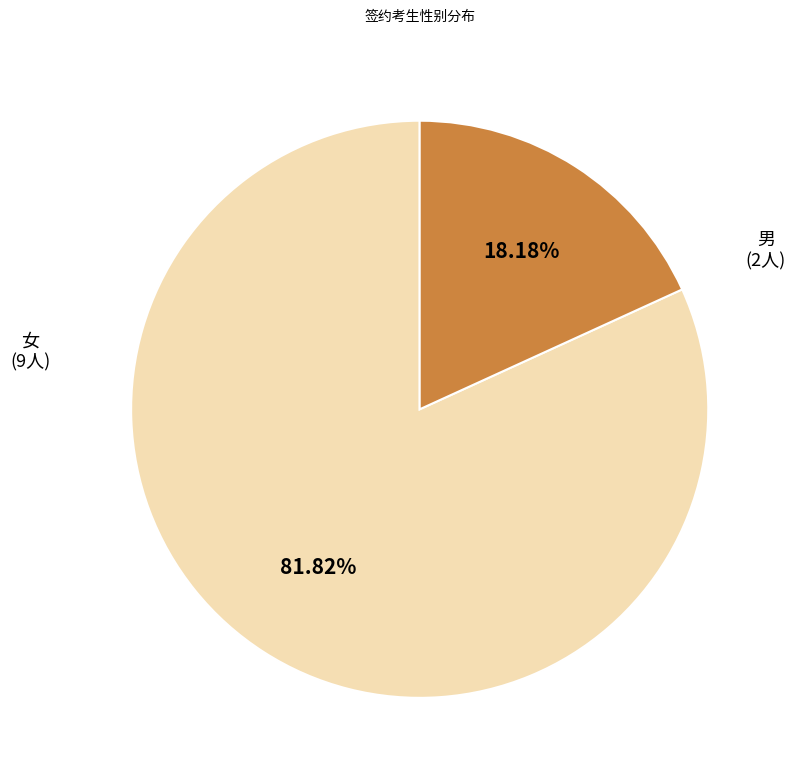

Count the number of slices in the pie.

2